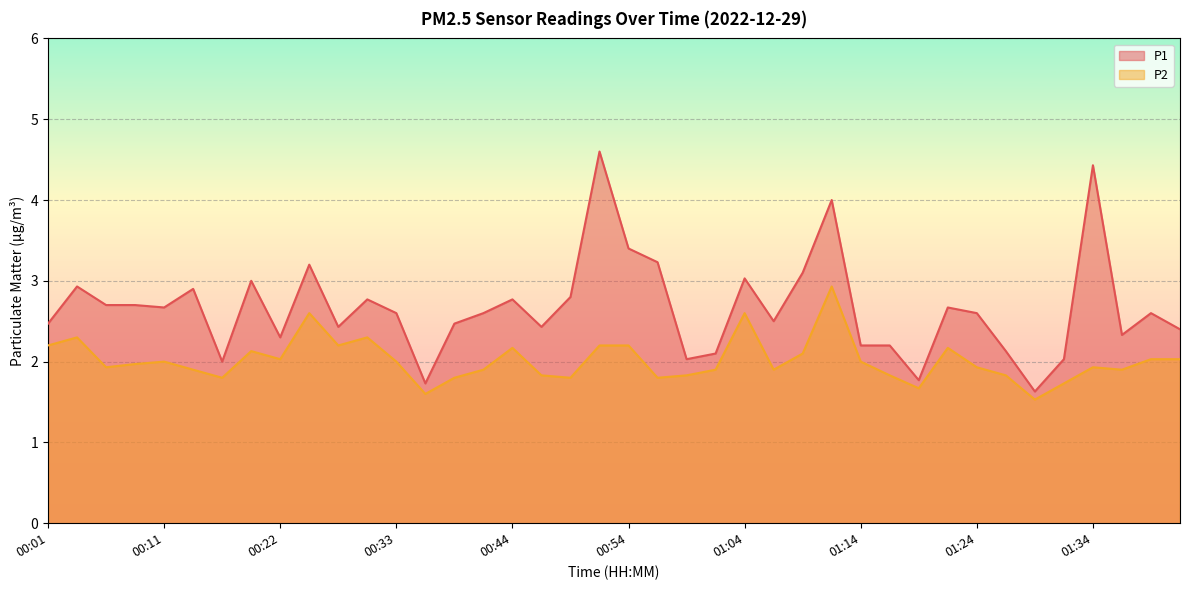

What is the sum of all P1 values?

106.5